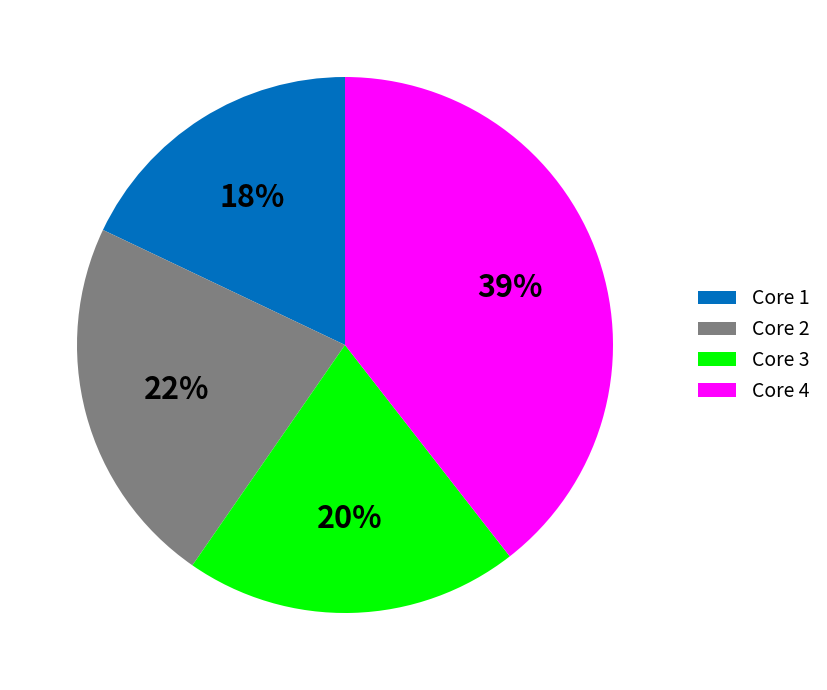

Combined, do Core 1 and Core 2 account for over 50%?

No